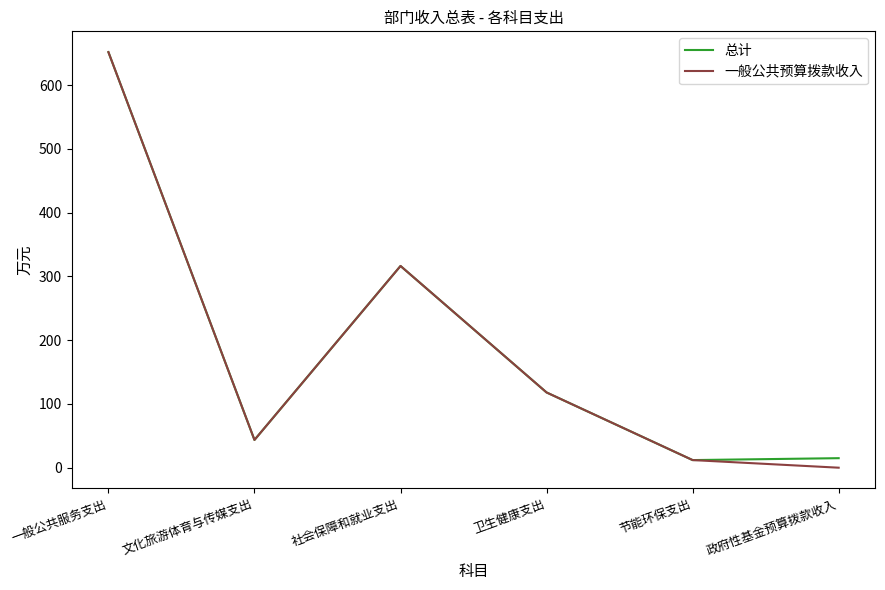

At which category does the chart reach its peak across all series?

一般公共服务支出